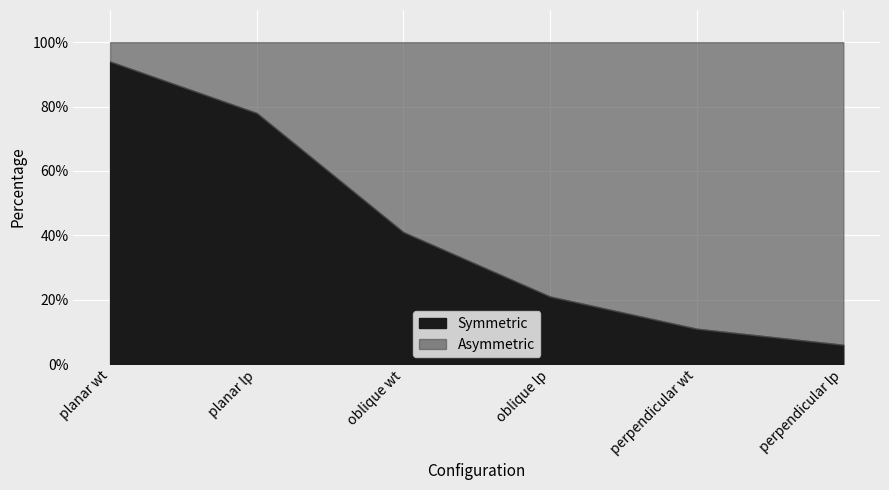

Which label corresponds to the smallest value in the chart?

perpendicular lp